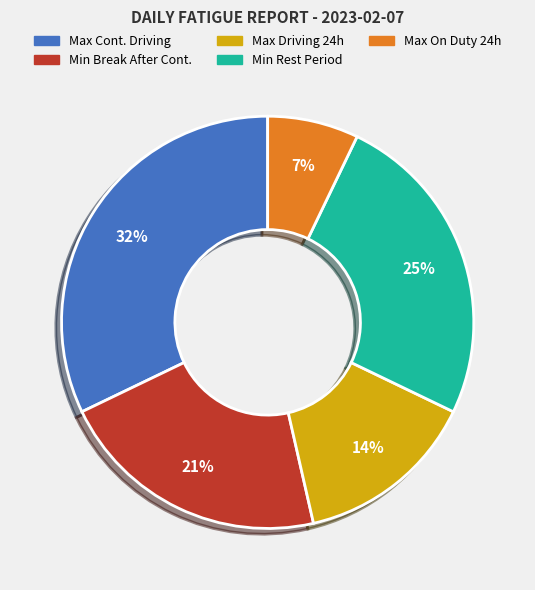

Is there any slice that represents more than half of the pie?

No